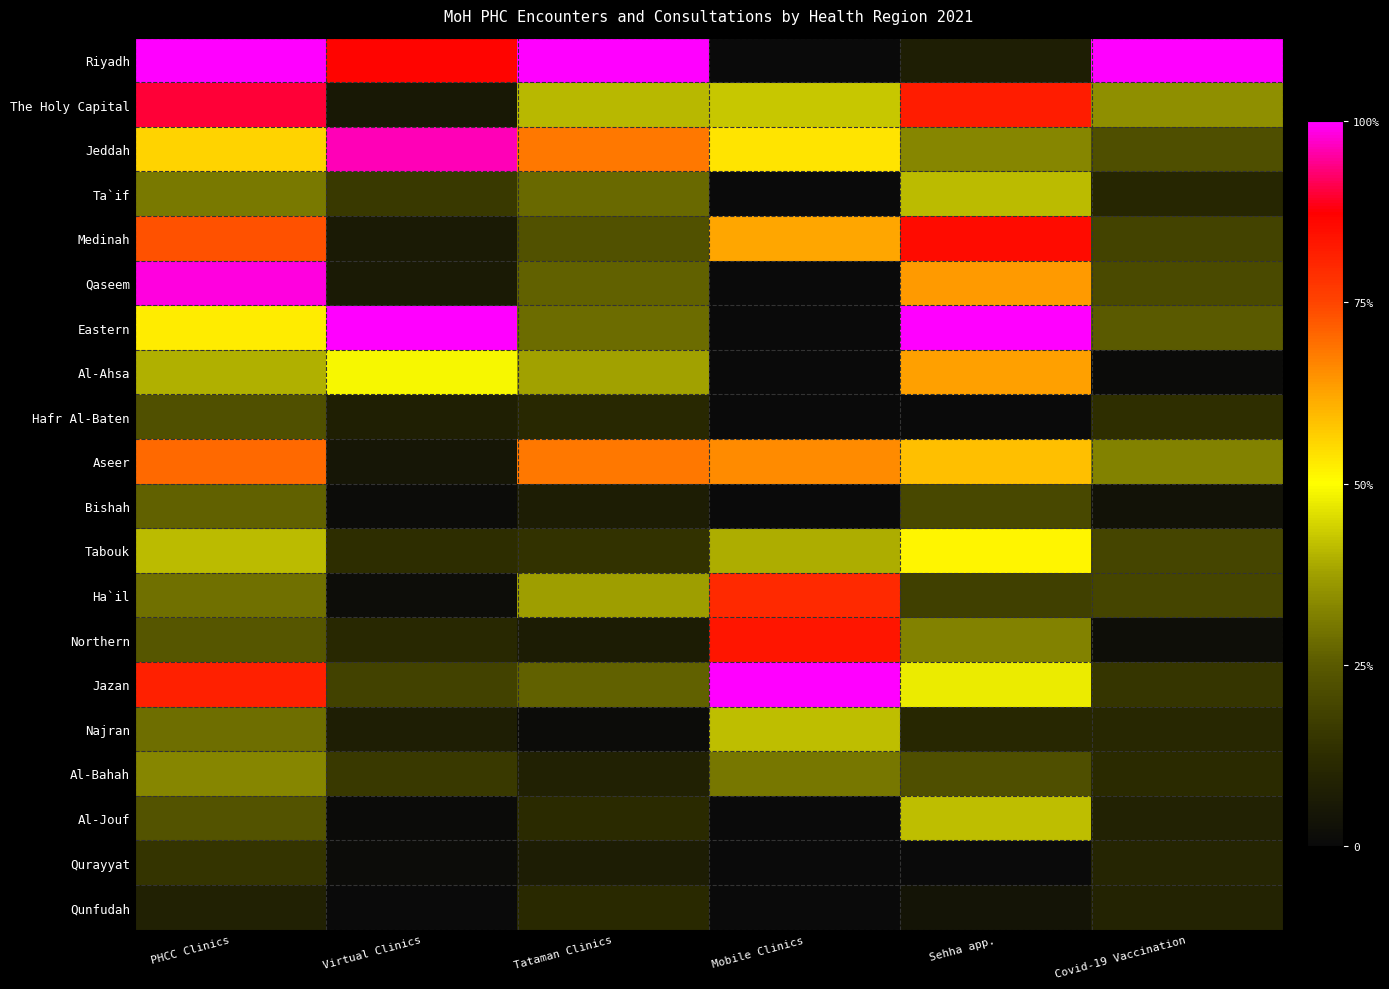

Rank the series at PHCC Clinics from lowest to highest value.

Qunfudah, Qurayyat, Hafr Al-Baten, Al-Jouf, Northern, Bishah, Najran, Ha`il, Ta`if, Al-Bahah, Al-Ahsa, Tabouk, Eastern, Jeddah, Aseer, Medinah, Jazan, The Holy Capital, Qaseem, Riyadh